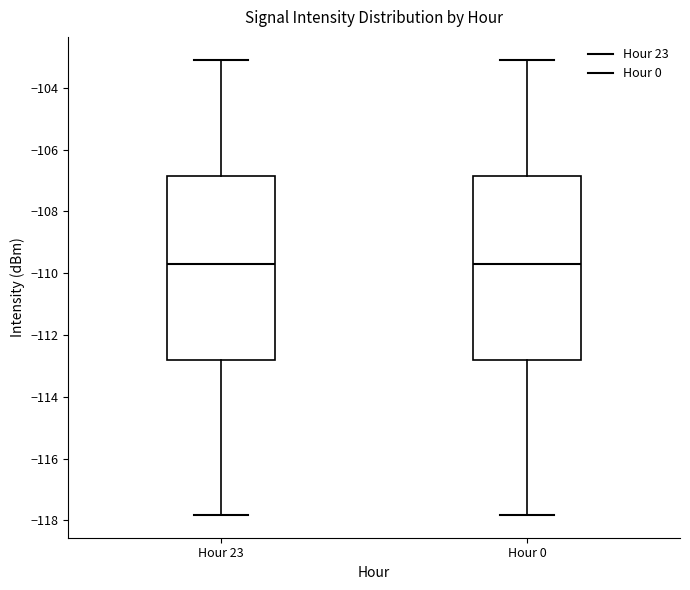

Reading left to right, read every box against the y-axis: the position of its median line, the range the box covers, and the ends of its whiskers. The values are not printed on the chart, so give them approximately, as read against the axis.

Hour 23: median -109.6, box -112.8 to -106.8, whiskers -117.8 to -103.0
Hour 0: median -109.6, box -112.8 to -106.8, whiskers -117.8 to -103.0